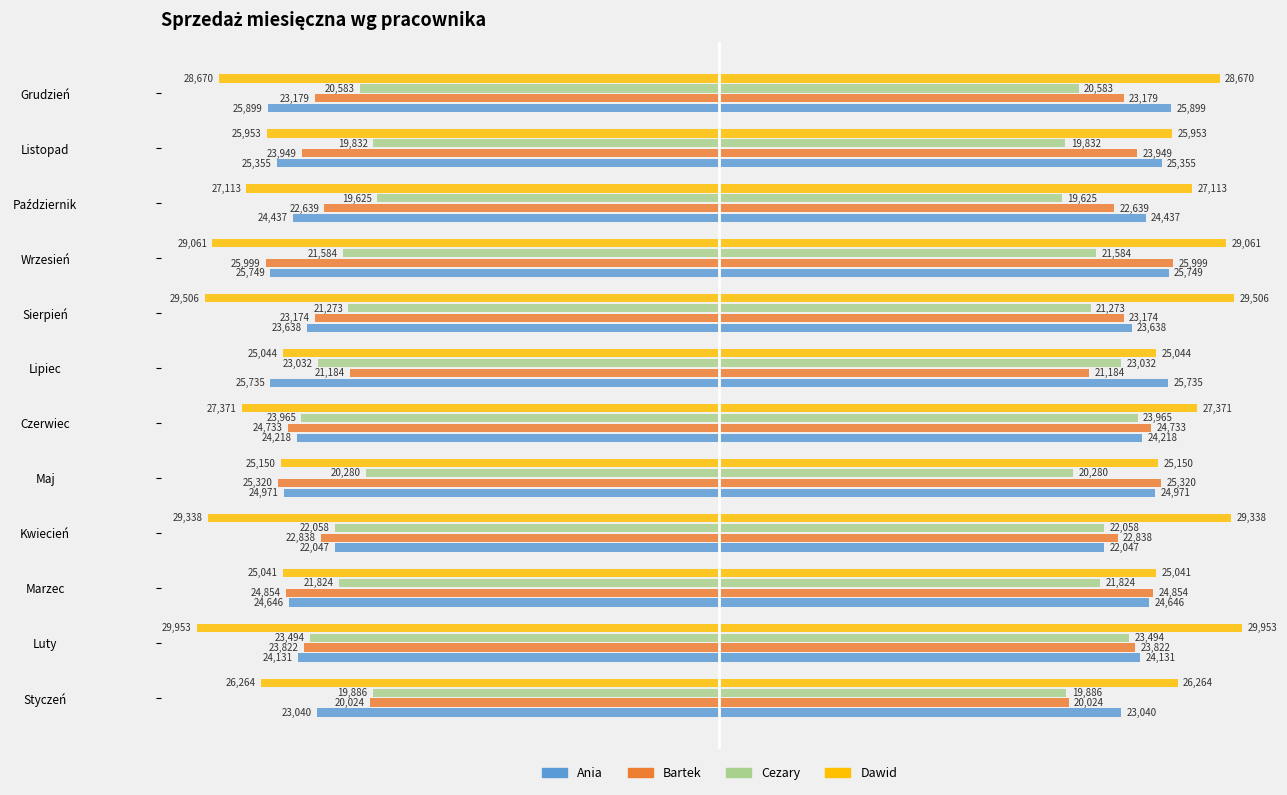

Reading left to right, transcribe all the data shown in this chart.

Ania: -23040	-24131	-24646	-22047	-24971	-24218	-25735	-23638	-25749	-24437	-25355	-25899
Bartek: -20024	-23822	-24854	-22838	-25320	-24733	-21184	-23174	-25999	-22639	-23949	-23179
Cezary: -19886	-23494	-21824	-22058	-20280	-23965	-23032	-21273	-21584	-19625	-19832	-20583
Dawid: -26264	-29953	-25041	-29338	-25150	-27371	-25044	-29506	-29061	-27113	-25953	-28670